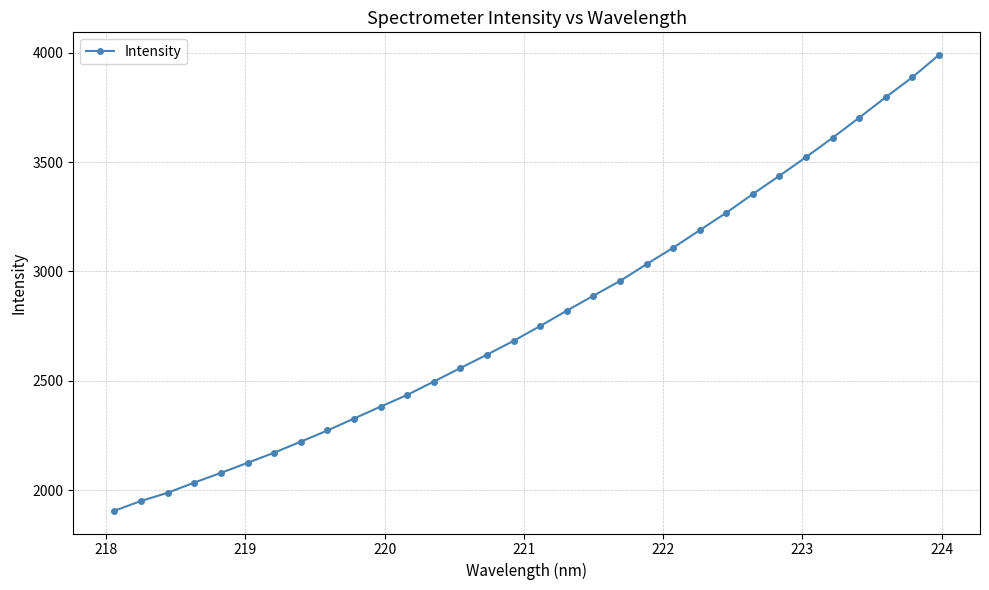

True or false: there are more than 2 points higher than both neighbors.

False